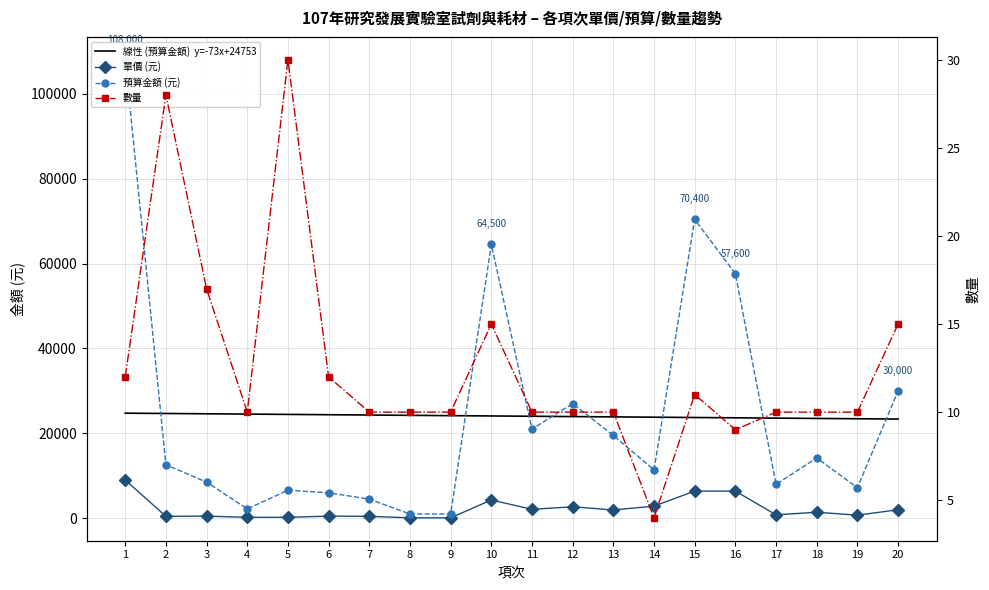

How many lines are shown in the chart?

3